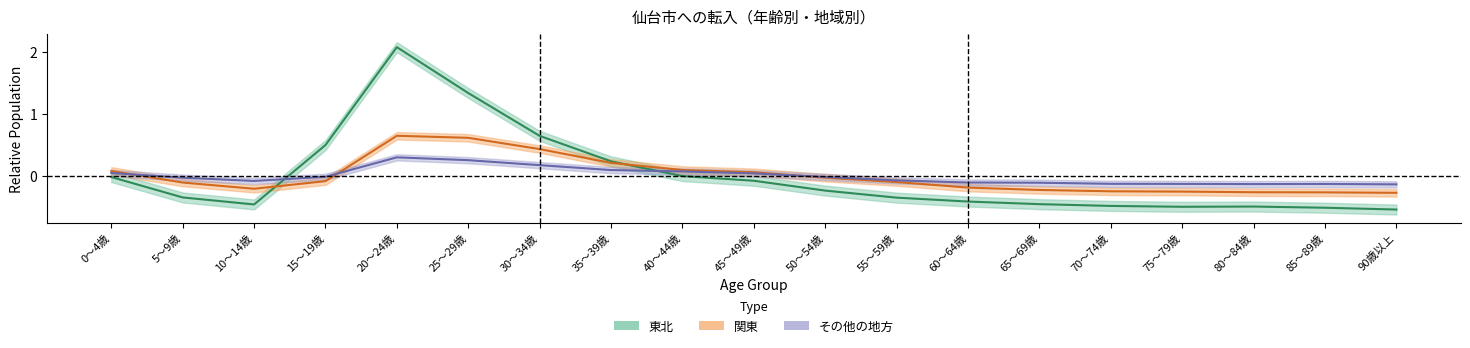

What is the difference between the highest and lowest values at 30～34歳?

0.5